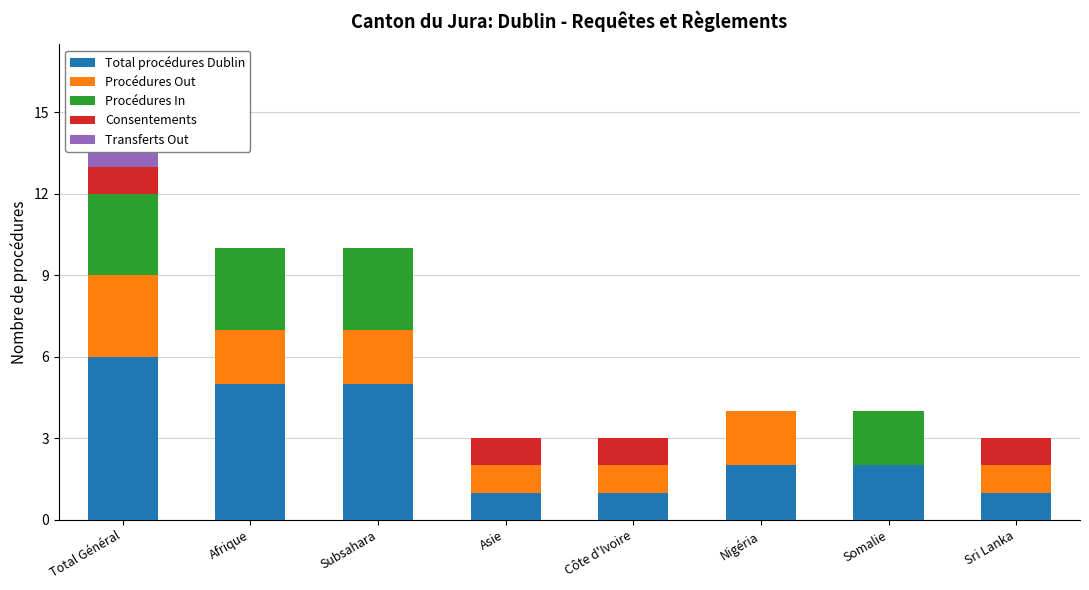

What is the difference between the maximum and second lowest values in the Procédures In series?

3